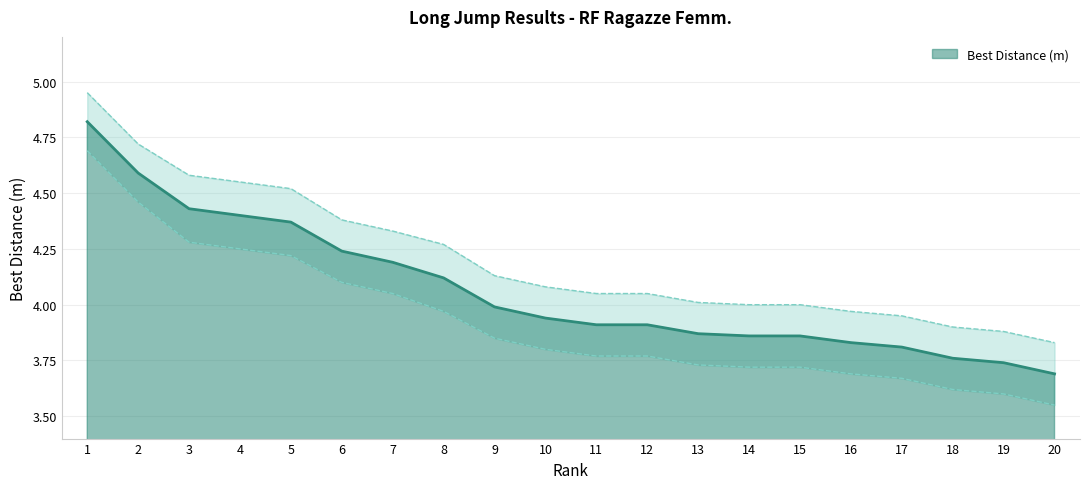

True or false: Best Distance (m) has a value of 3.8 at 17.

True